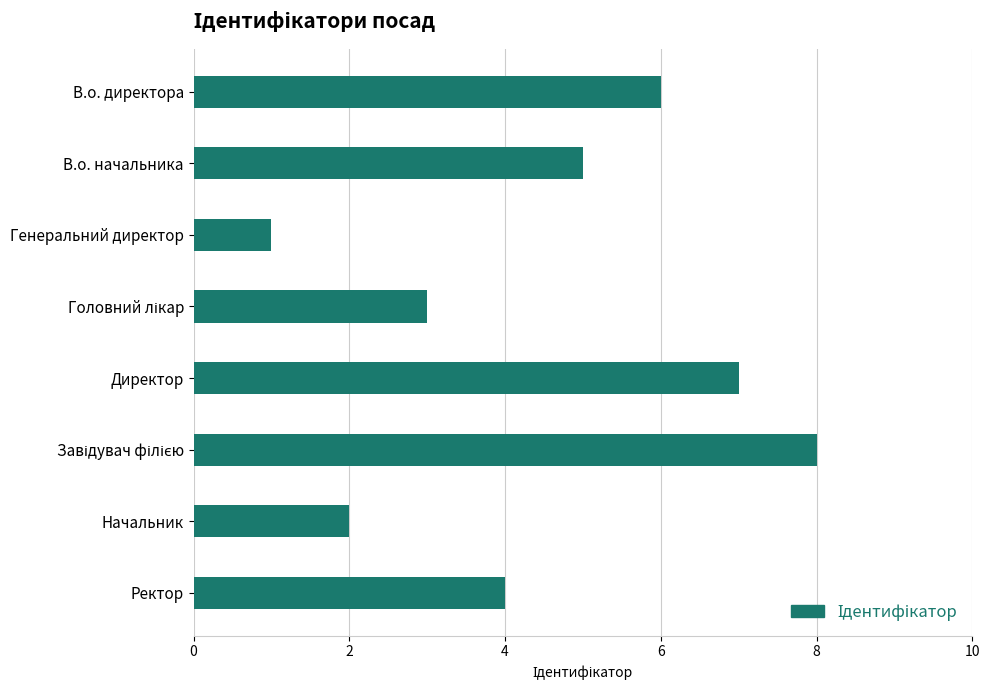

How many data points does each series have?

8